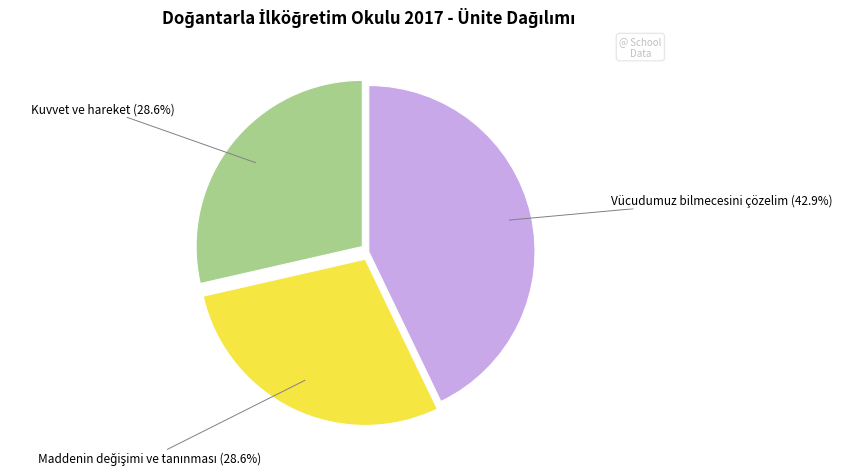

Does Kuvvet ve hareket represent more than half of the total?

No